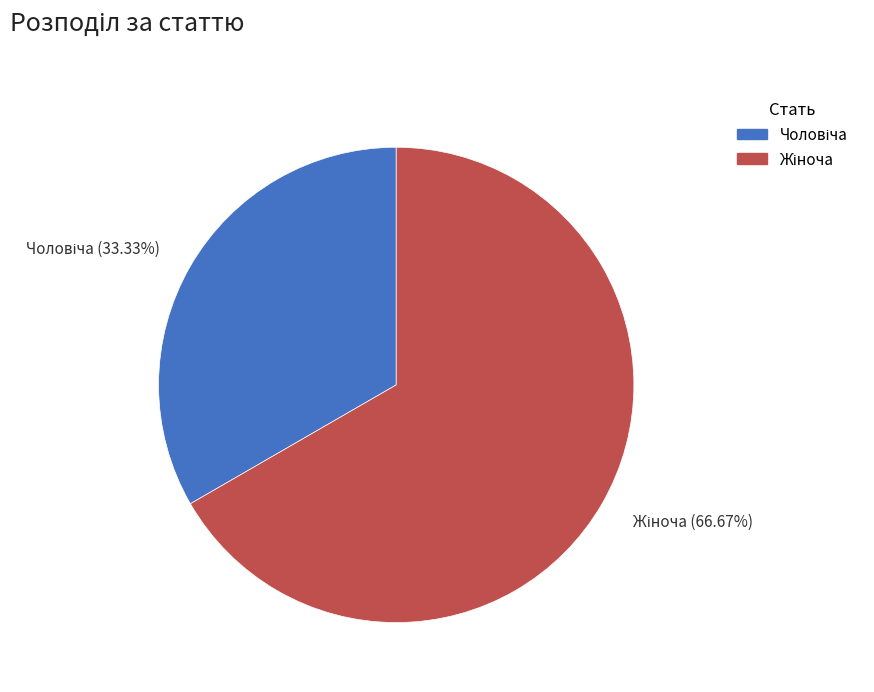

To the nearest percent, what is the difference between the largest and smallest slice percentages?

33%